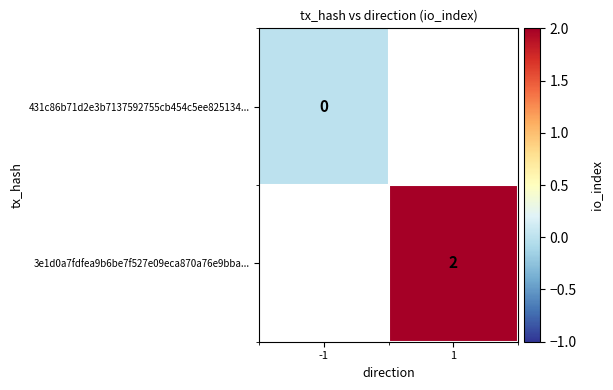

Is the value of 431c86b71d2e3b7137592755cb454c5ee825134... at -1 greater than the value of 3e1d0a7fdfea9b6be7f527e09eca870a76e9bba... at 1?

No